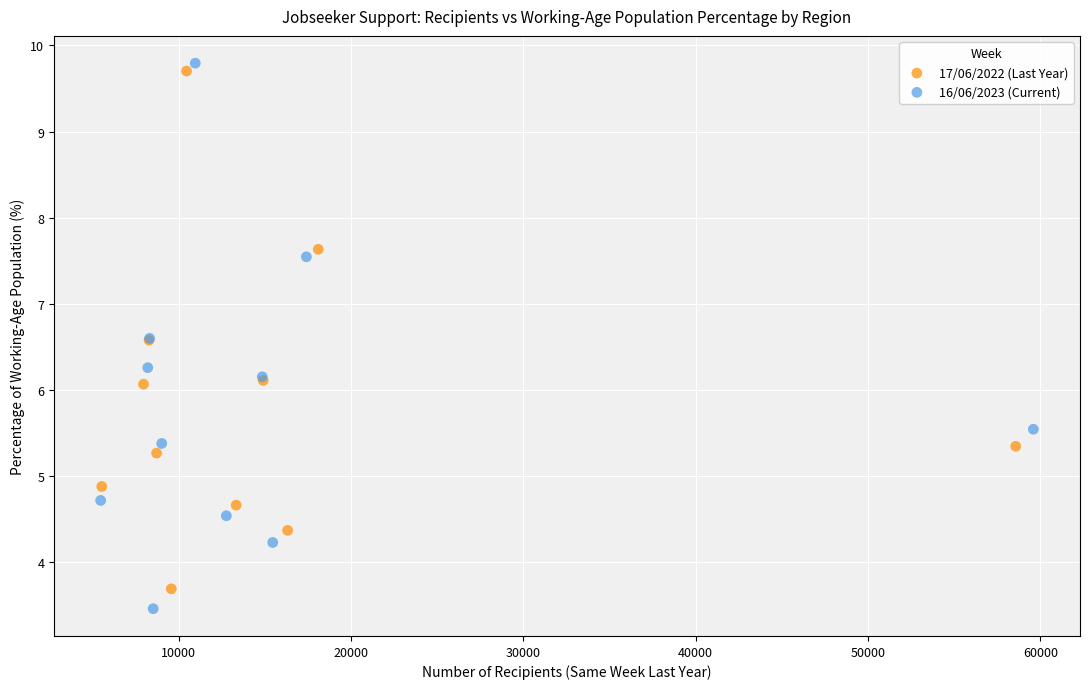

Which series has the largest Y range (max minus min)?

16/06/2023 (Current)